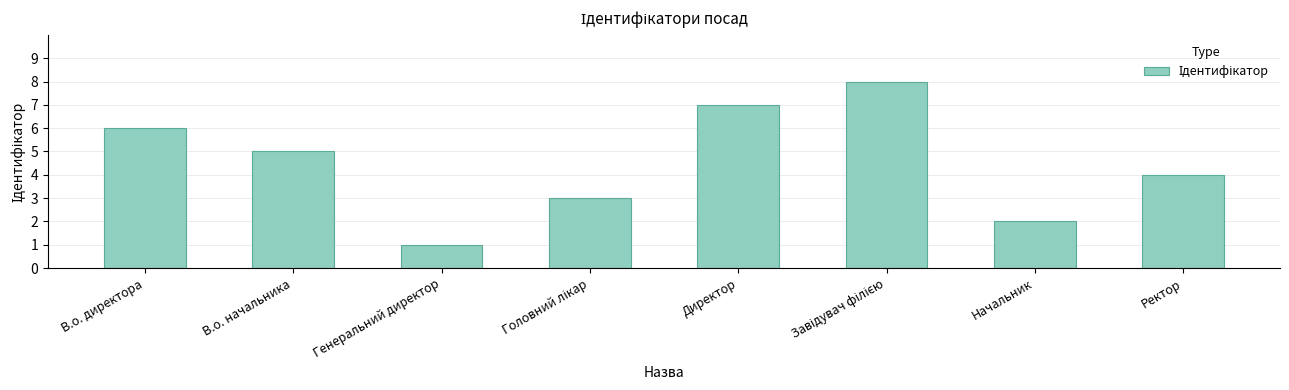

How many distinct data groups are displayed?

1